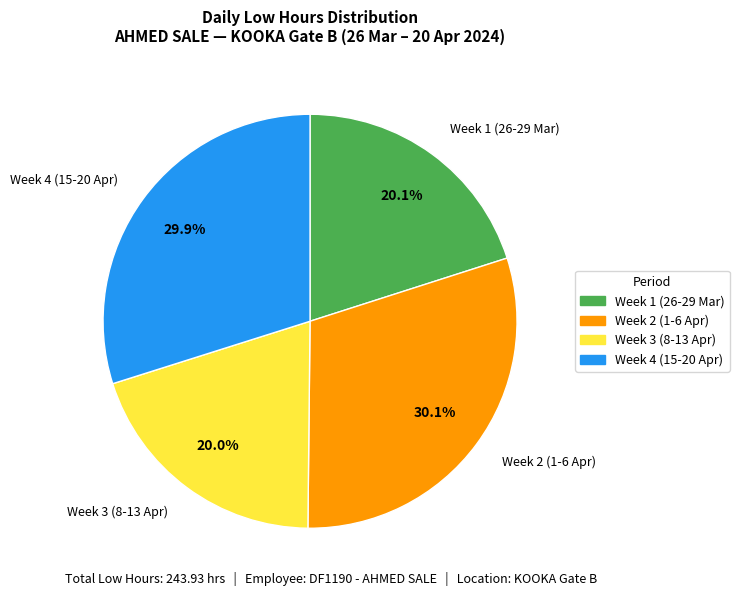

How much of the chart is everything except Week 1 (26-29 Mar)?

79.9%